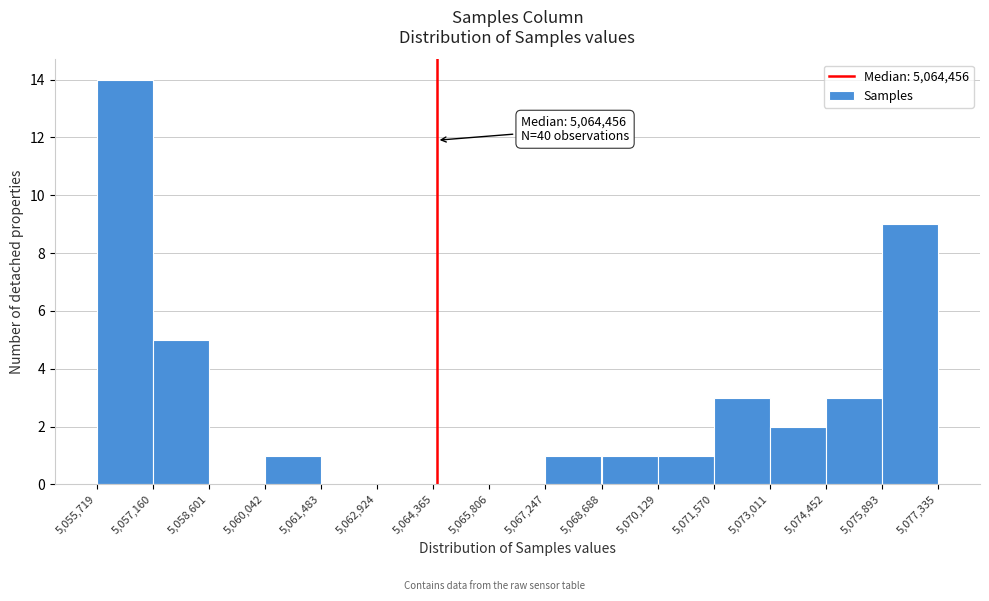

Over which range of the x-axis is the bar tallest?

5,055,719 to 5,057,160